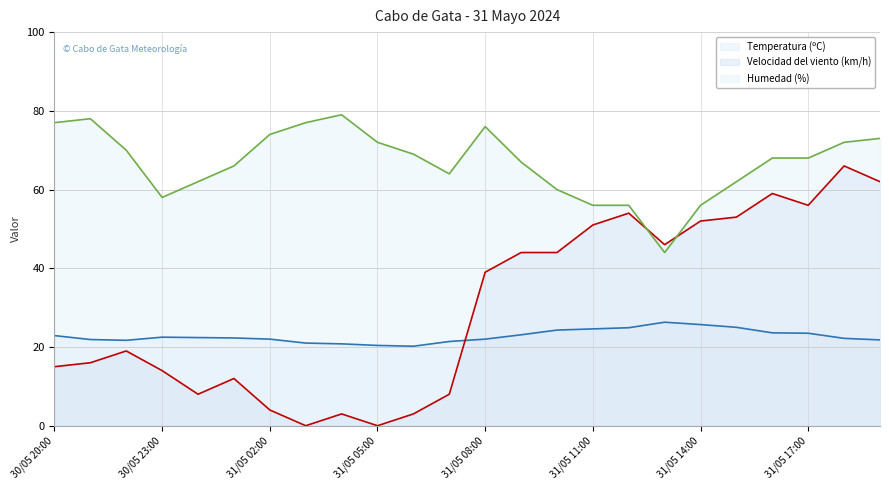

What is the total value across all series at 31/05 05:00?

92.4